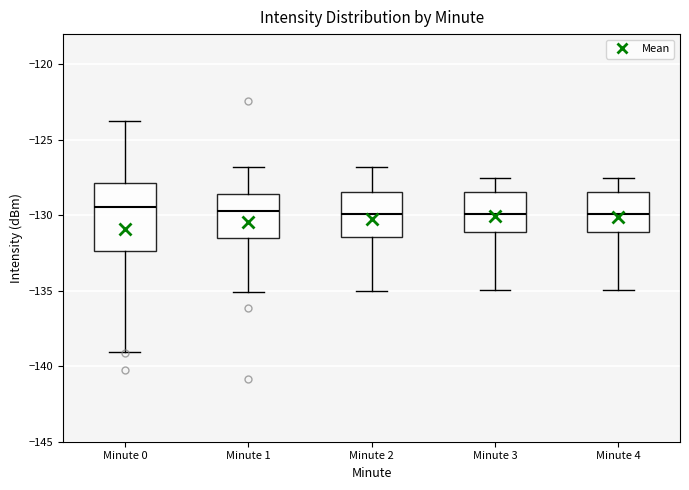

Reading left to right, transcribe this box plot: for each box, give where its median line is, the range the box spans, and where its two whiskers end, as read against the y-axis. The values are not printed on the chart, so give them approximately, as read against the axis.

Minute 0: median -129.5, box -132.5 to -128.0, whiskers -139.0 to -123.5
Minute 1: median -129.5, box -131.5 to -128.5, whiskers -135.0 to -127.0
Minute 2: median -130.0, box -131.5 to -128.5, whiskers -135.0 to -127.0
Minute 3: median -130.0, box -131.0 to -128.5, whiskers -135.0 to -127.5
Minute 4: median -130.0, box -131.0 to -128.5, whiskers -135.0 to -127.5